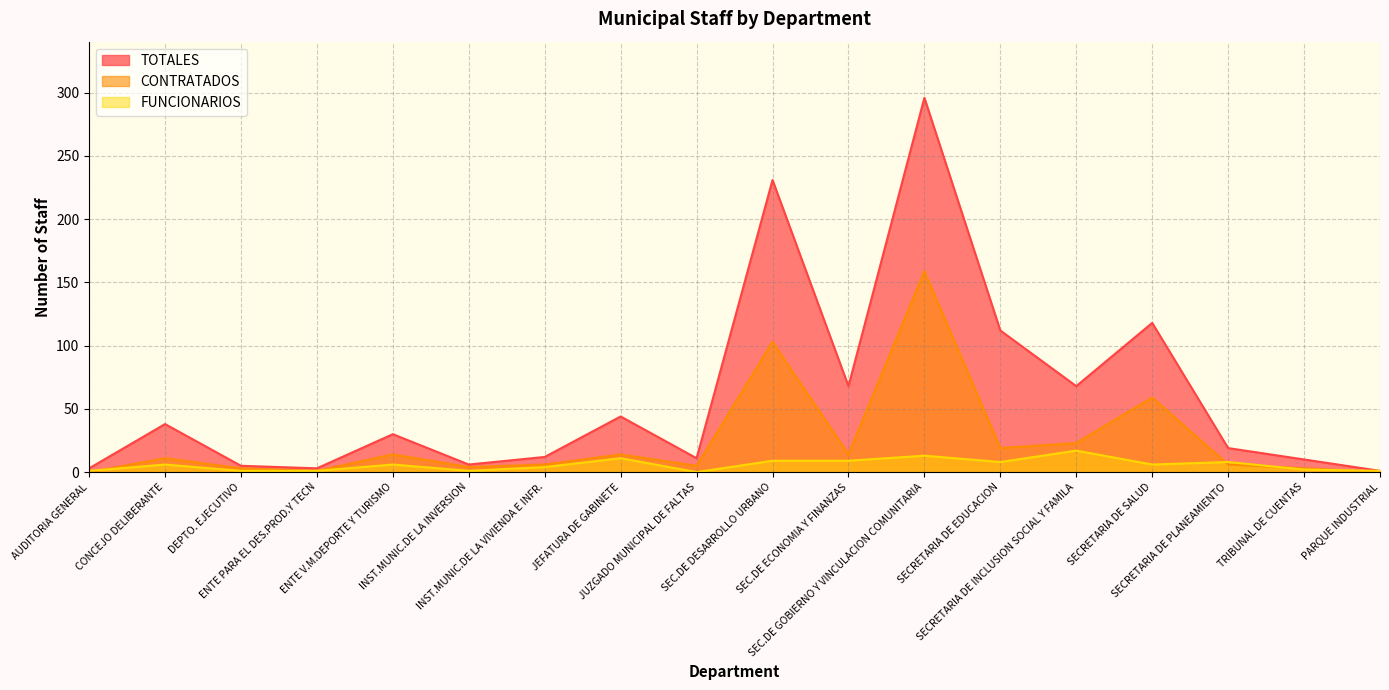

Which label corresponds to the smallest value in the chart?

AUDITORIA GENERAL